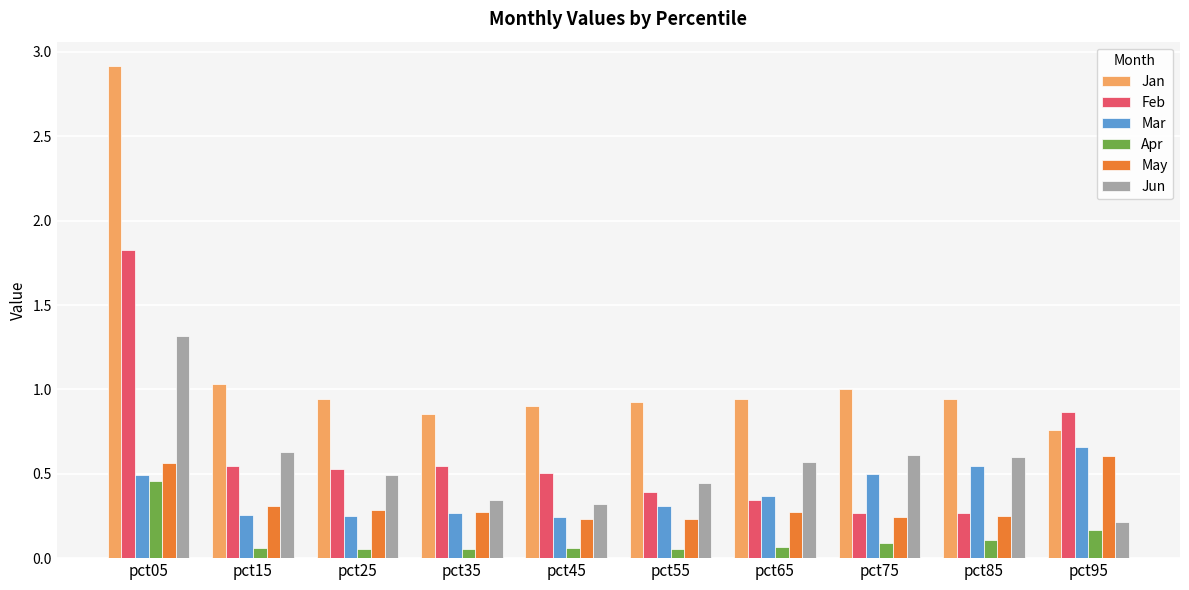

The May series shows 0.3 at pct25. True or false?

True